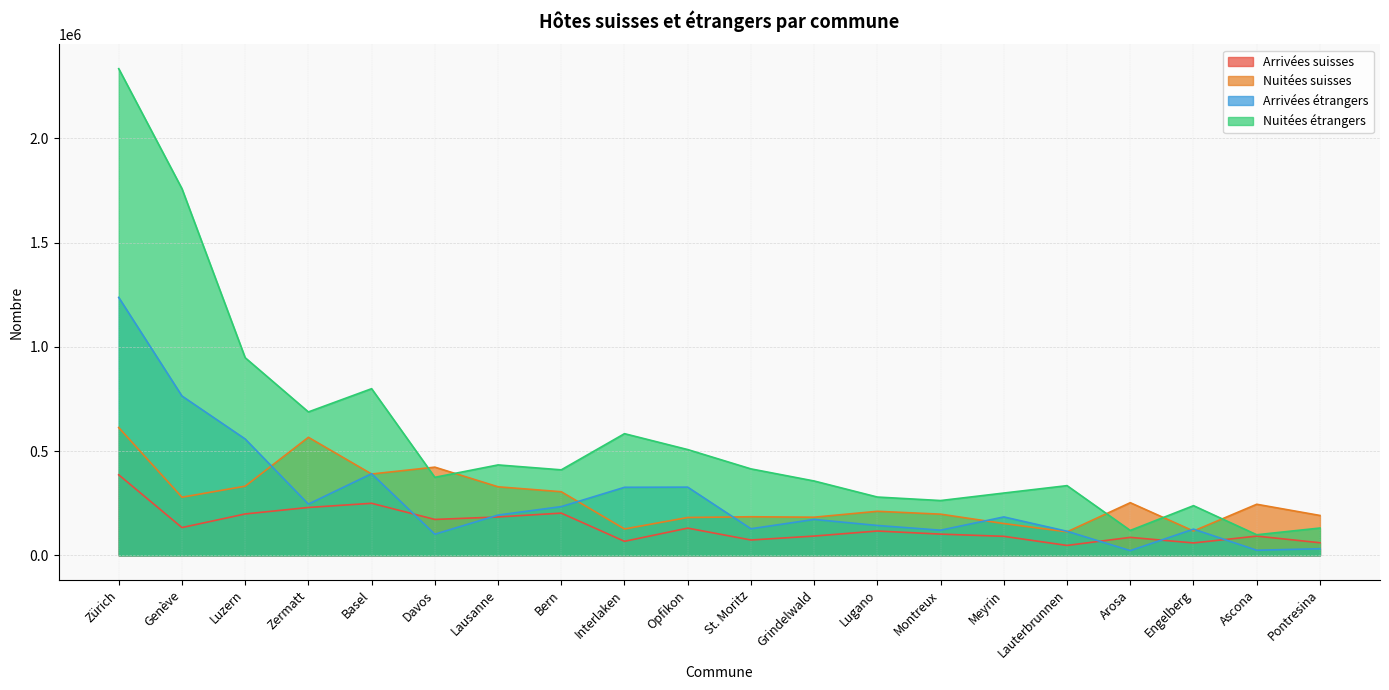

True or false: Arrivées étrangers has a value of 158985 at Interlaken.

False